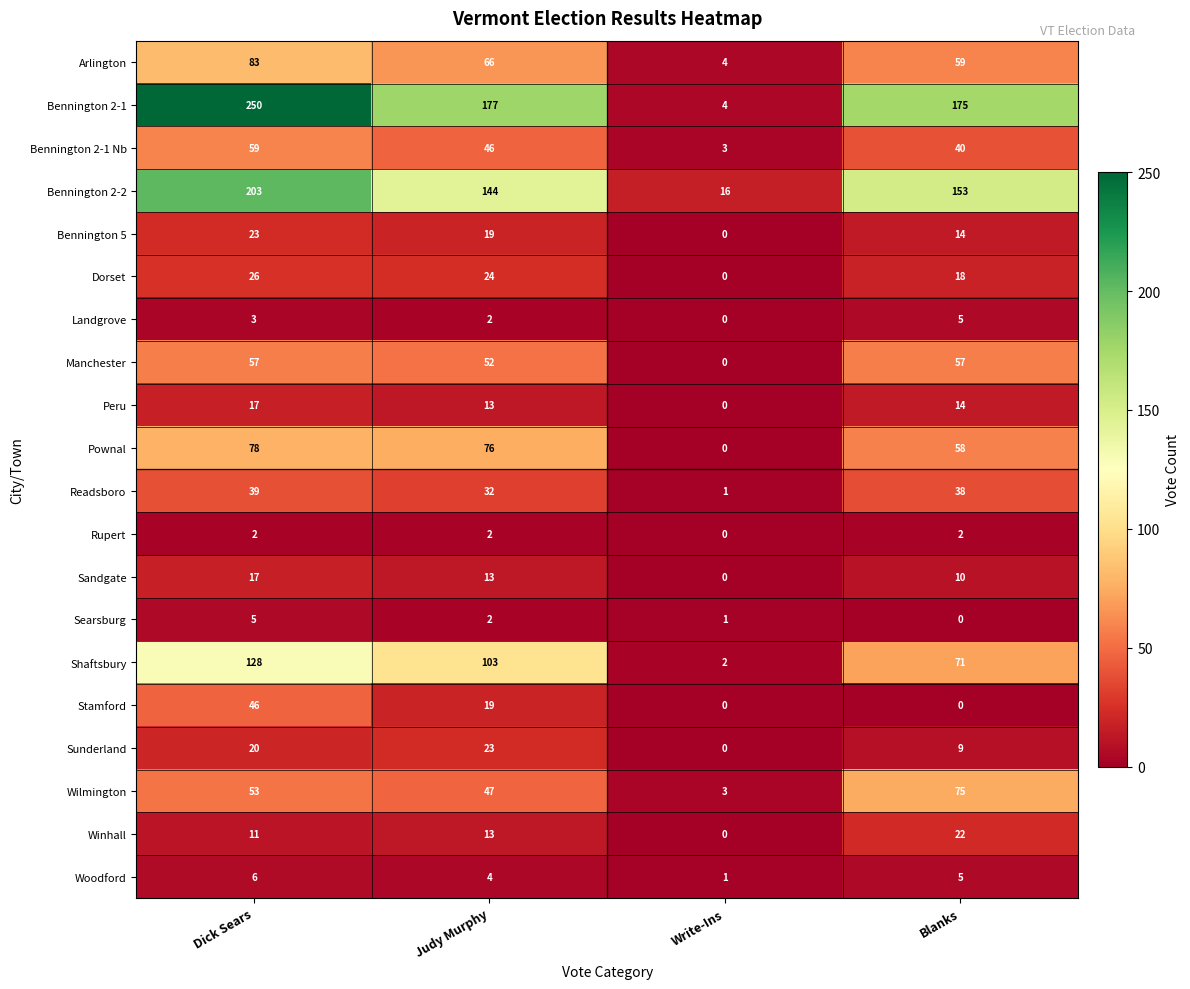

At which category does the chart reach its peak across all series?

Dick Sears